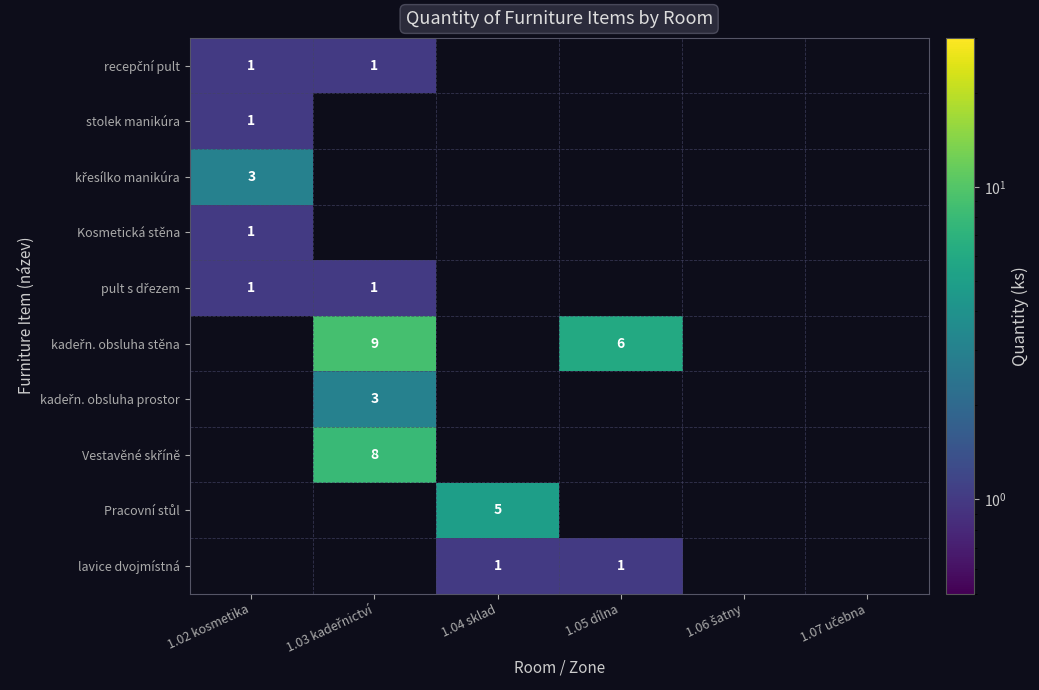

The Kosmetická stěna series shows 2 at 1.02 kosmetika. True or false?

False